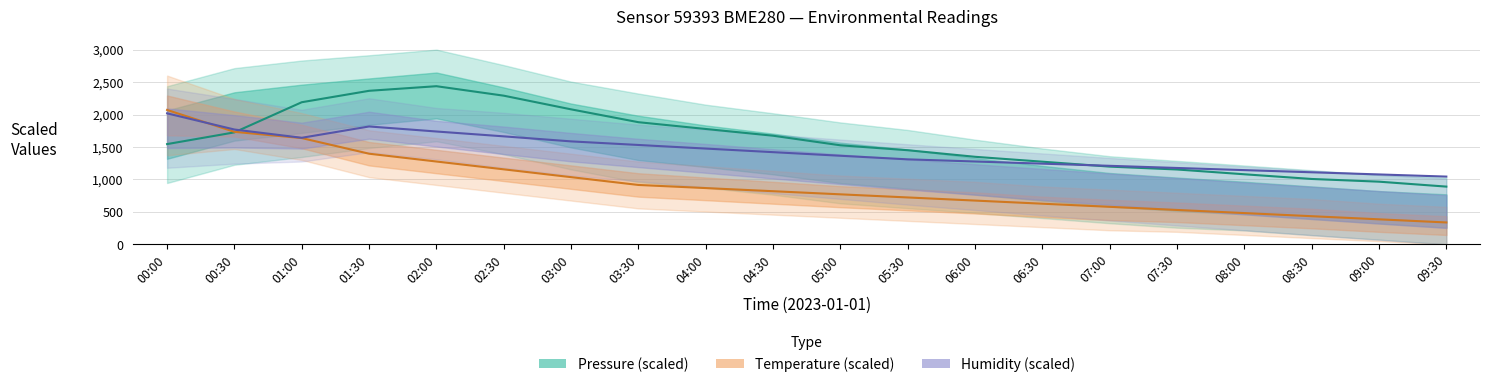

At which label does Pressure (scaled) reach its peak?

02:00